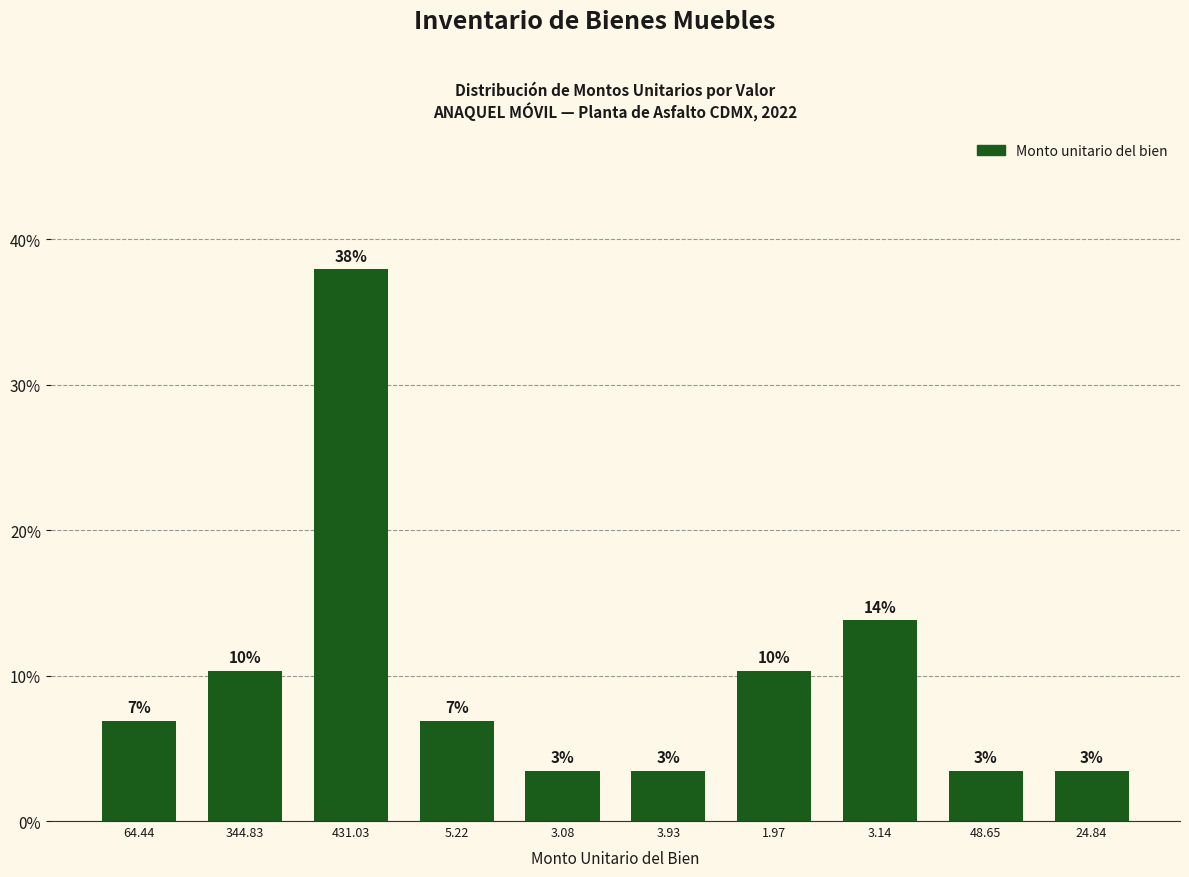

How many bars are there in total?

10